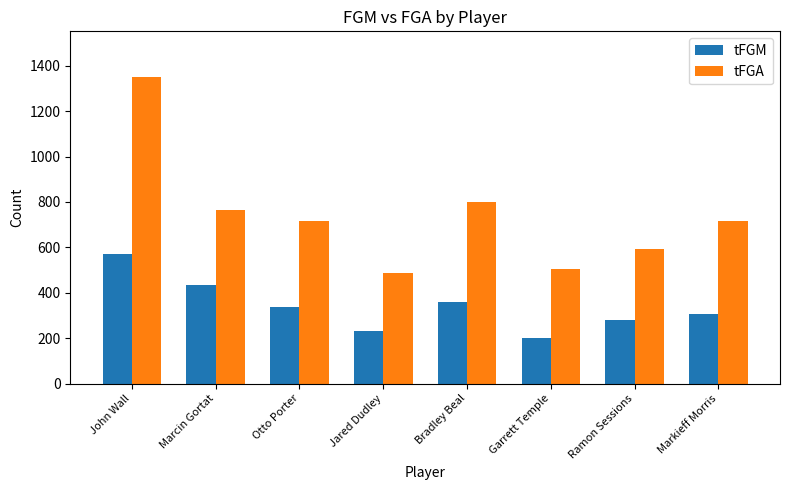

At which label is tFGA closest to 918?

Bradley Beal